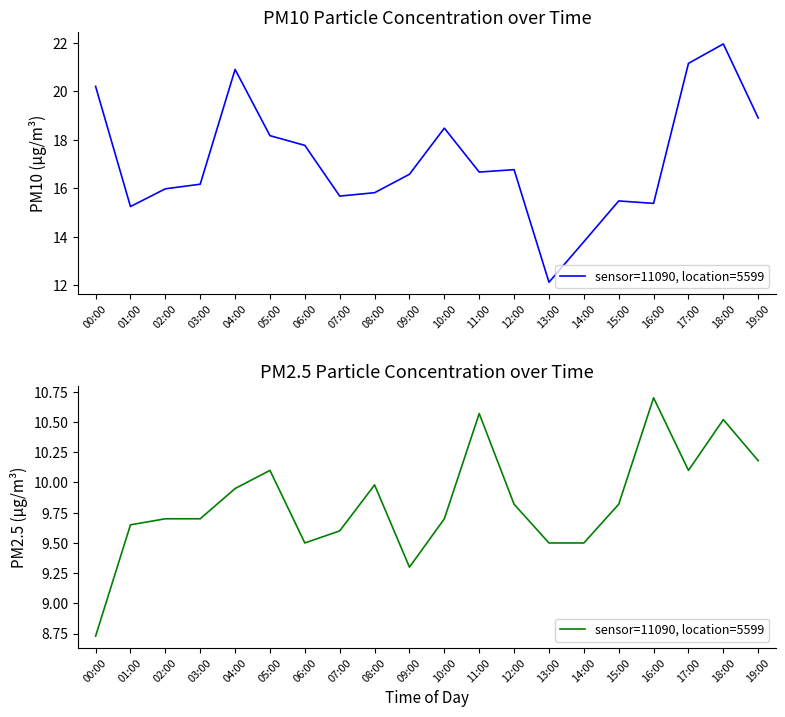

Which has a higher value, 00:00 or 05:00?

05:00